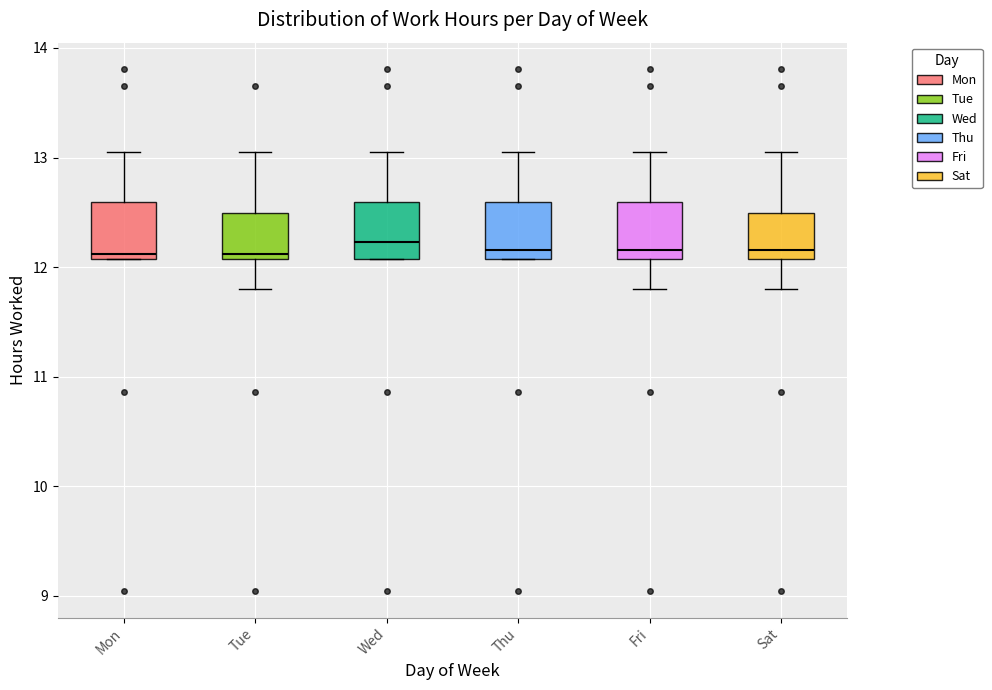

Where is the lower edge of the box for Thu on the y-axis? The values are not printed on the chart, so give them approximately, as read against the axis.

12.1